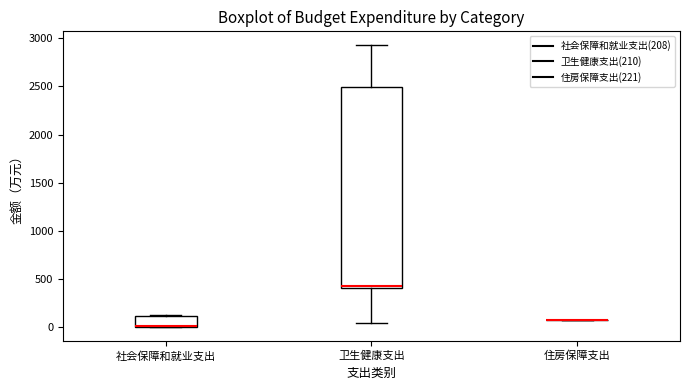

Reading left to right, transcribe this box plot: for each box, give where its median line is, the range the box spans, and where its two whiskers end, as read against the y-axis. The values are not printed on the chart, so give them approximately, as read against the axis.

社会保障和就业支出: median 0 (drawn on the box's lower edge), box 0 to 100, whiskers 0 to 150
卫生健康支出: median 450, box 400 to 2500, whiskers 50 to 2950
住房保障支出: box collapsed to a line at 100, whiskers 100 to 100